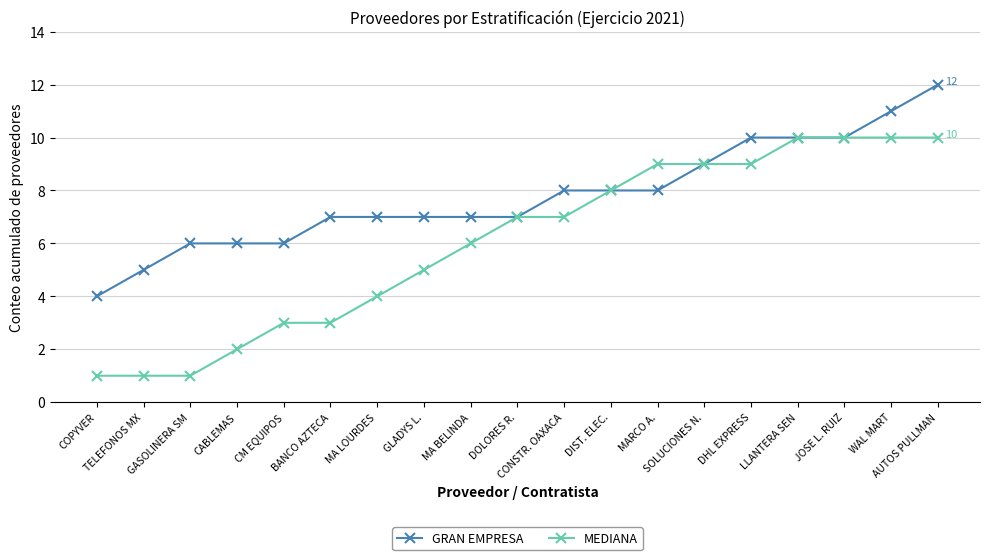

What is the total value across all series at DIST. ELEC.?

16